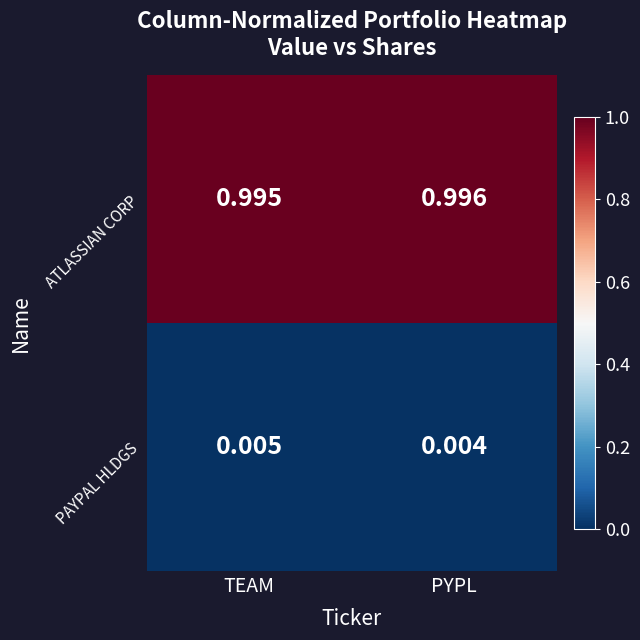

Is the value of PAYPAL HLDGS at PYPL greater than the value of ATLASSIAN CORP at PYPL?

No